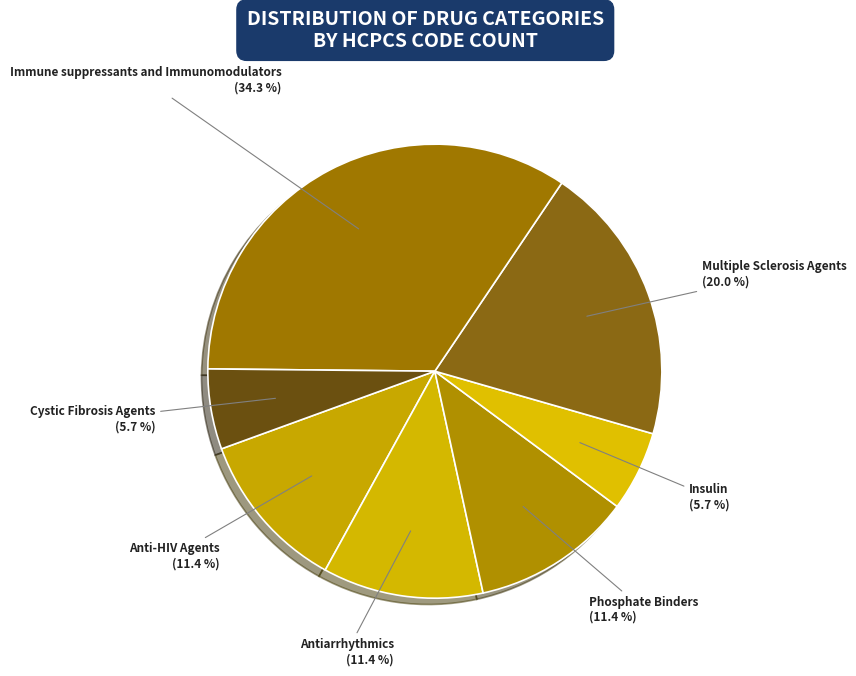

To the nearest percent, what is the combined percentage of Anti-HIV Agents and Cystic Fibrosis Agents?

17%